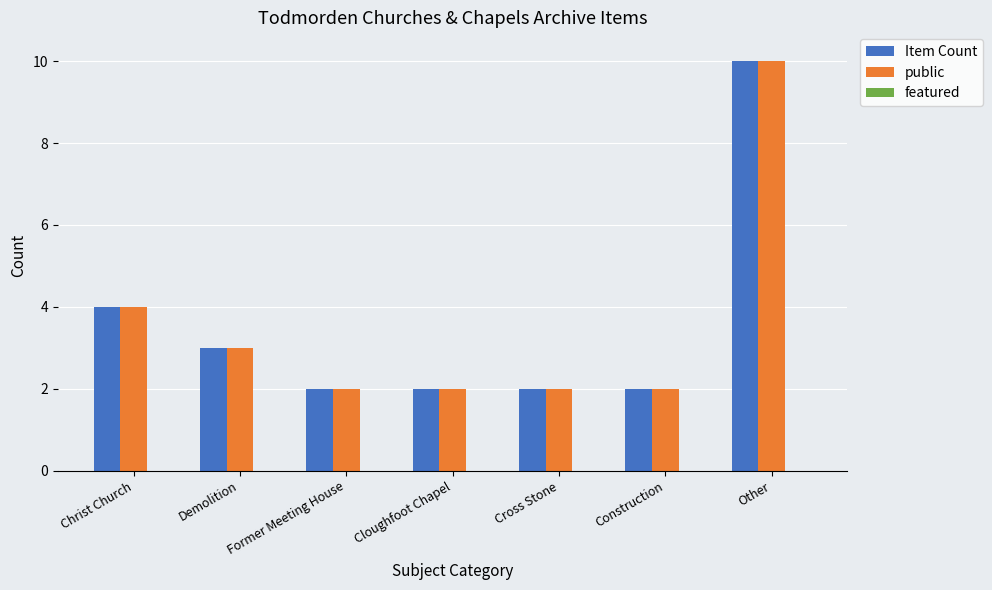

Is it true that public equals 5 at Other?

False